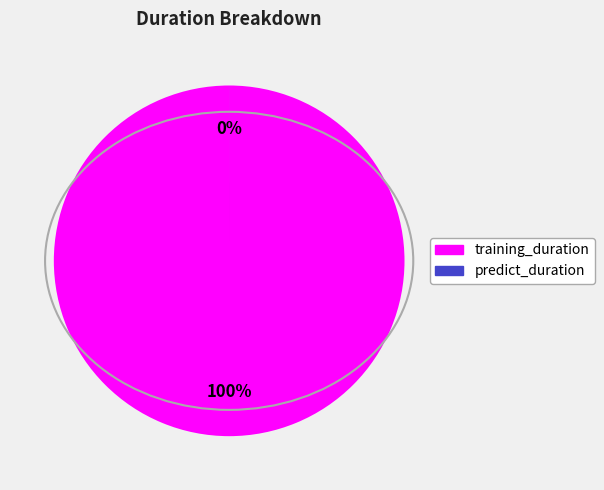

Rank the categories by value from highest to lowest.

training_duration, predict_duration